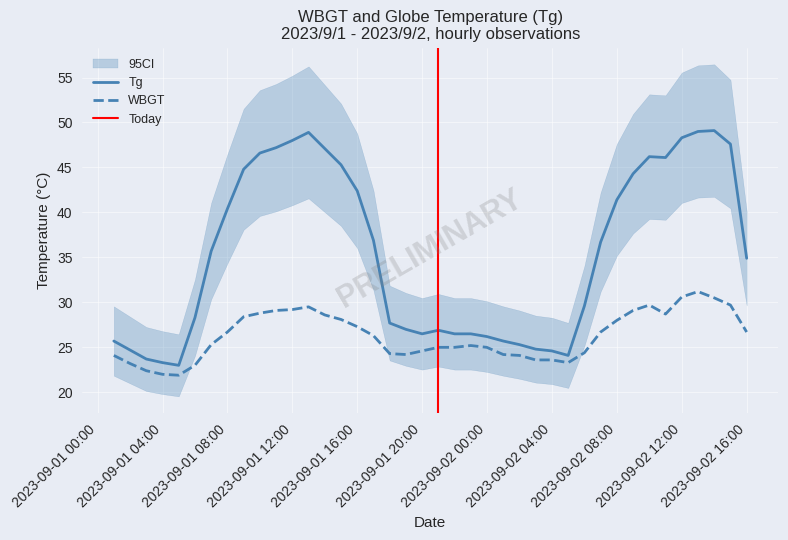

What is the spread (max minus min) of values at 2023-09-02 12:00?

17.8